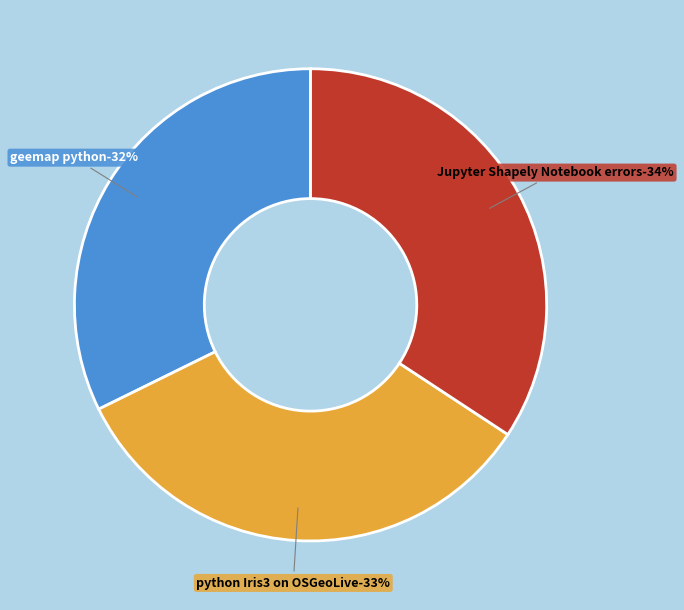

What percentage is the python Iris3 on OSGeoLive slice, to the nearest percent?

33%